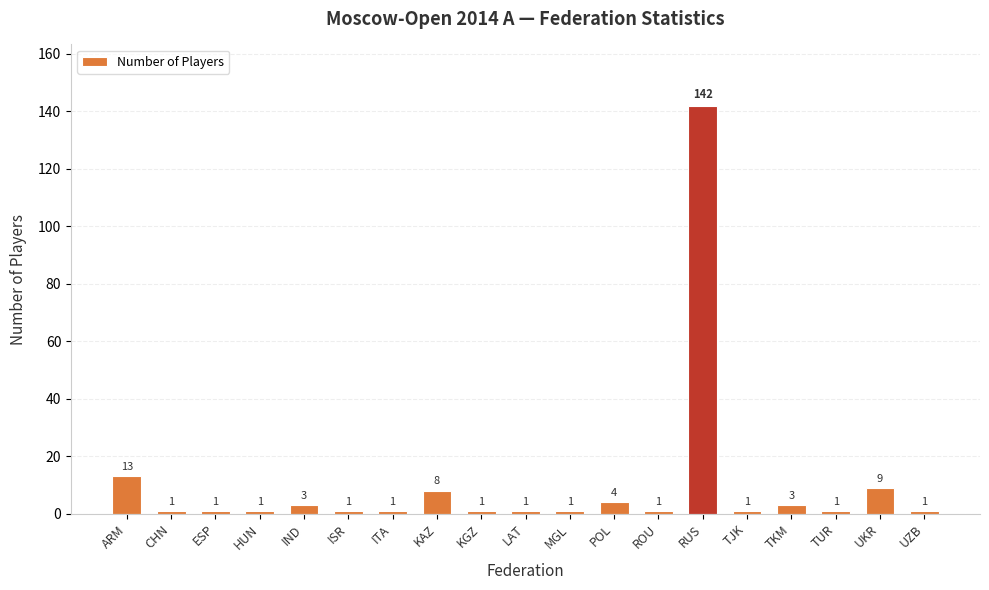

Reading right to left, extract all data points from this chart.

1	9	1	3	1	142	1	4	1	1	1	8	1	1	3	1	1	1	13